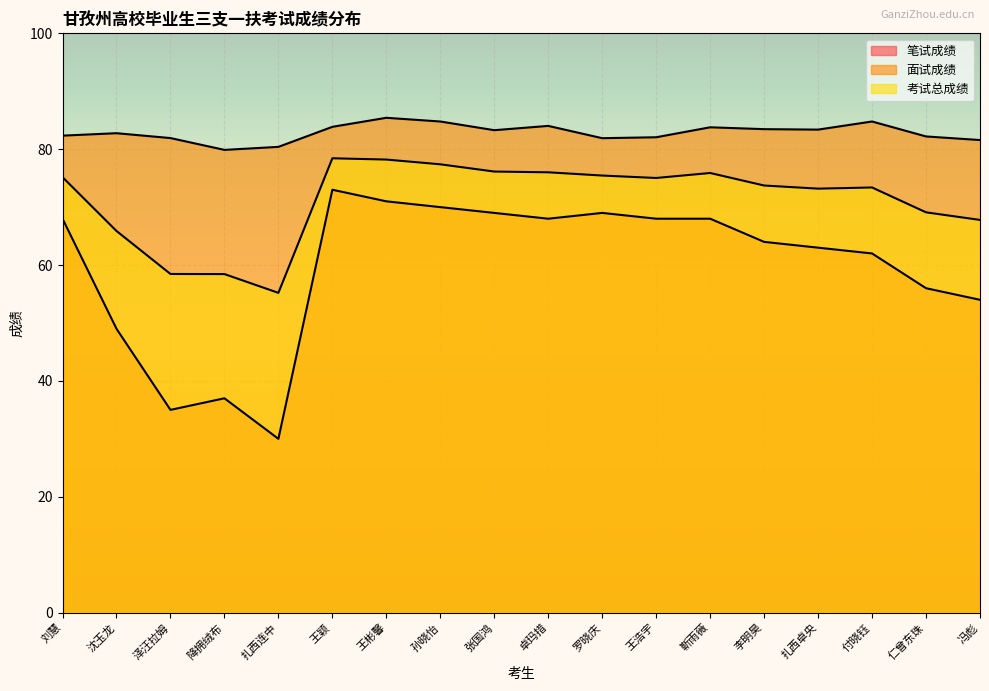

Which category has the lowest value in the 笔试成绩 series?

扎西连中